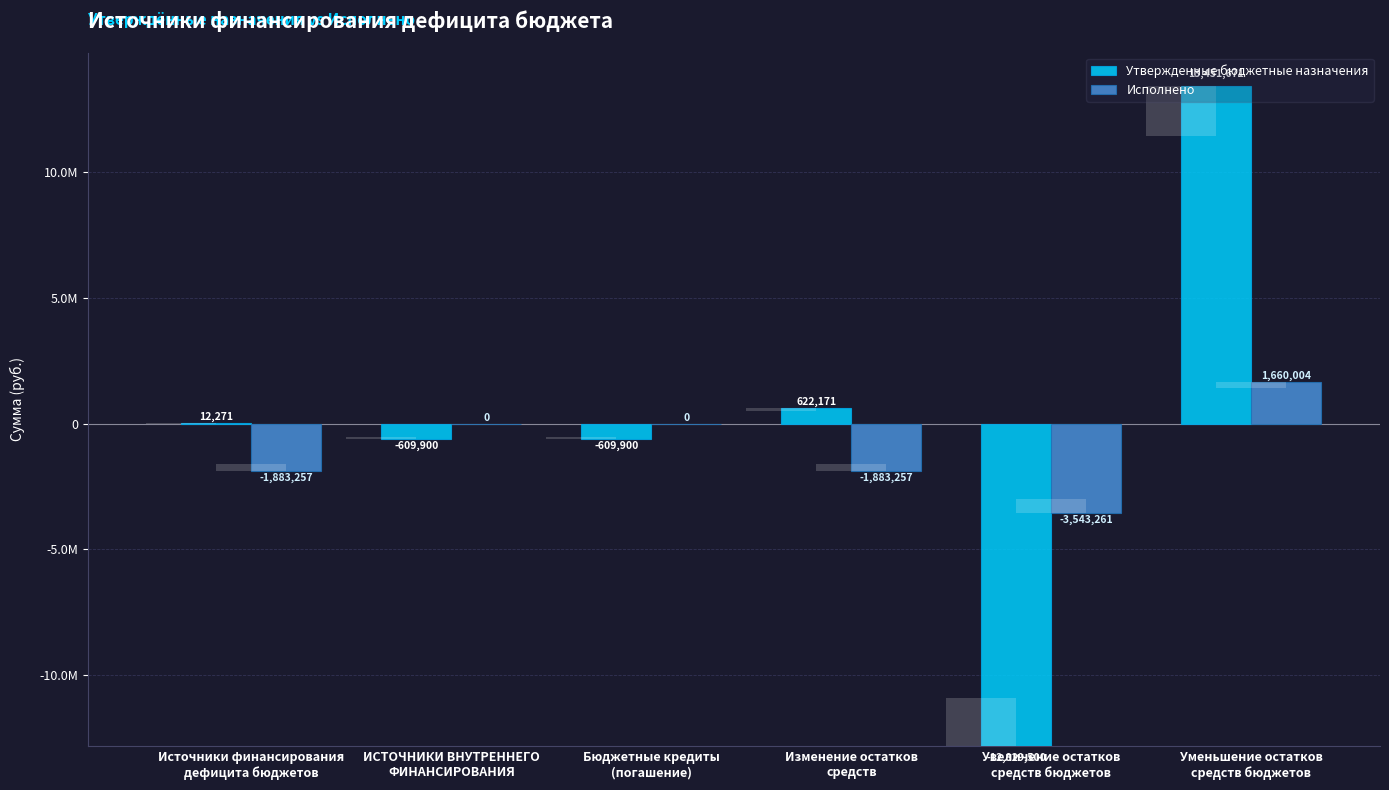

List the labels in order of Утвержденные бюджетные назначения value, largest first.

Уменьшение остатков
средств бюджетов, Изменение остатков
средств, Источники финансирования
дефицита бюджетов, ИСТОЧНИКИ ВНУТРЕННЕГО
ФИНАНСИРОВАНИЯ, Бюджетные кредиты
(погашение), Увеличение остатков
средств бюджетов